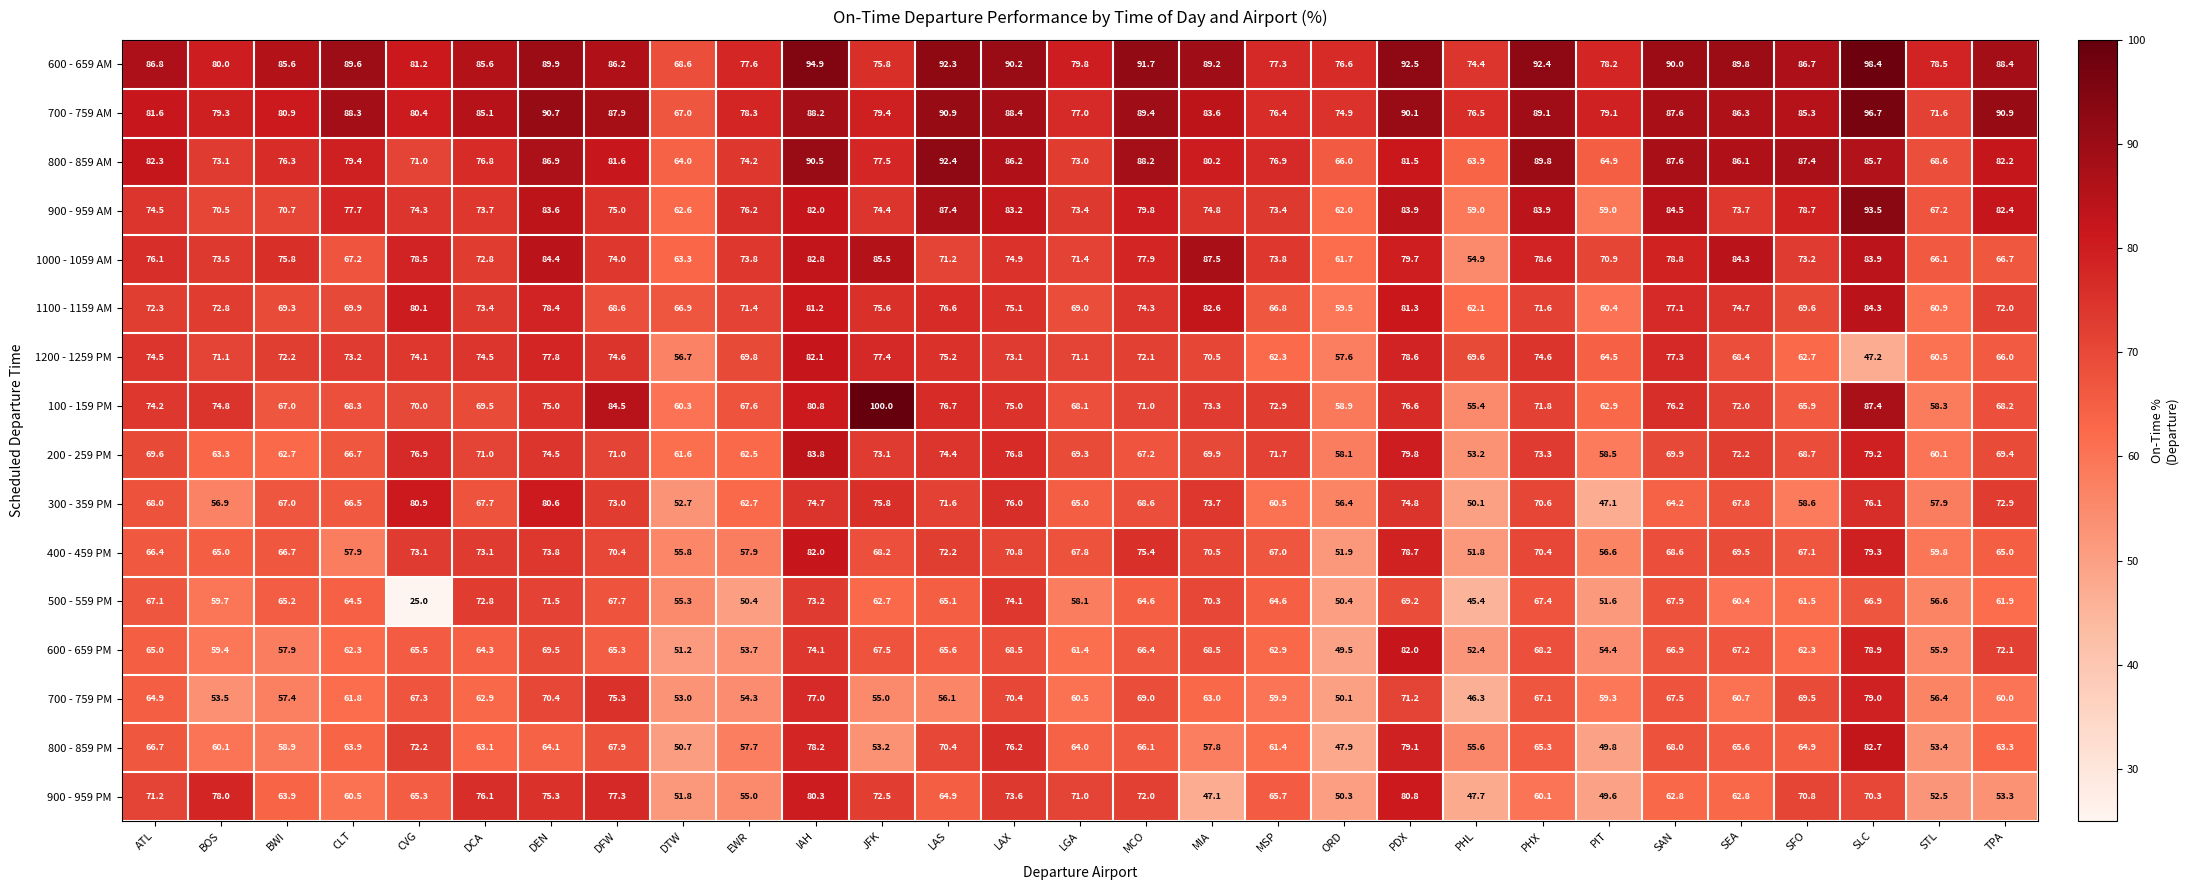

What is the sum of all 100 - 159 PM values?

2082.6